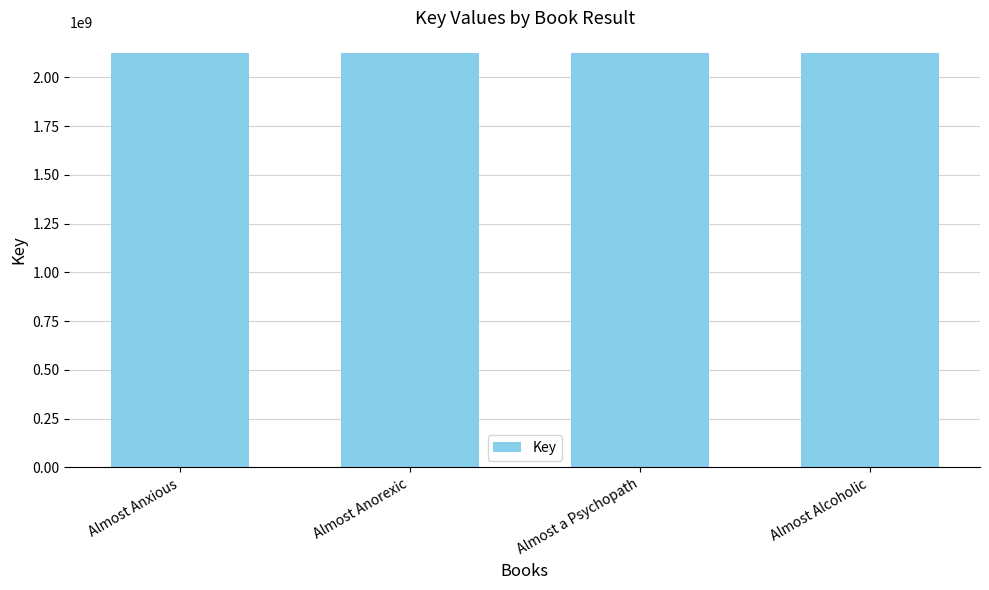

Count the number of data series in this chart.

1